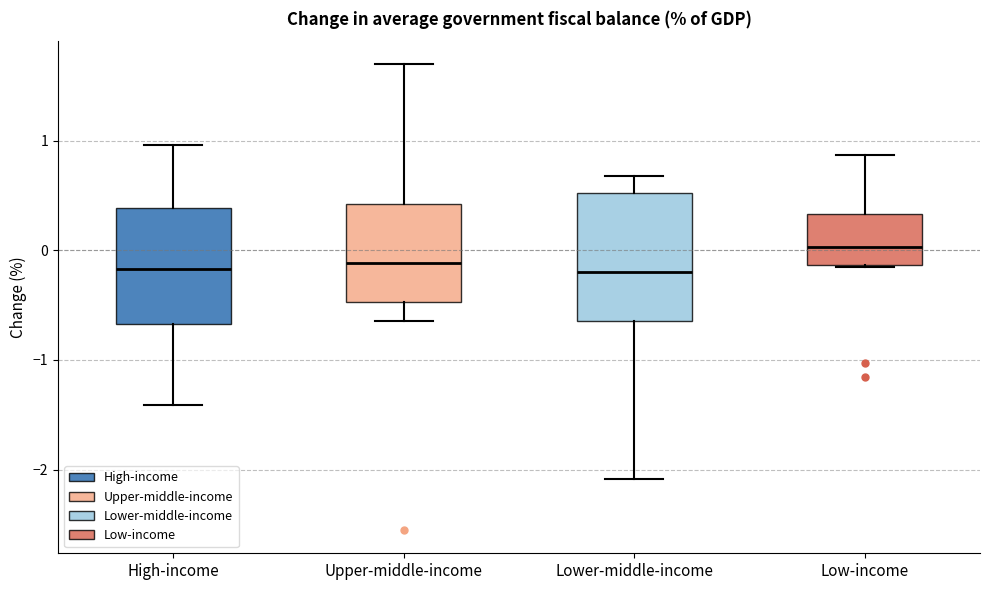

Reading left to right, read every box against the y-axis: the position of its median line, the range the box covers, and the ends of its whiskers. The values are not printed on the chart, so give them approximately, as read against the axis.

High-income: median -0.2, box -0.7 to 0.4, whiskers -1.4 to 1.0
Upper-middle-income: median -0.1, box -0.5 to 0.4, whiskers -0.6 to 1.7
Lower-middle-income: median -0.2, box -0.6 to 0.5, whiskers -2.1 to 0.7
Low-income: median 0.0, box -0.1 to 0.3, whiskers -0.2 to 0.9